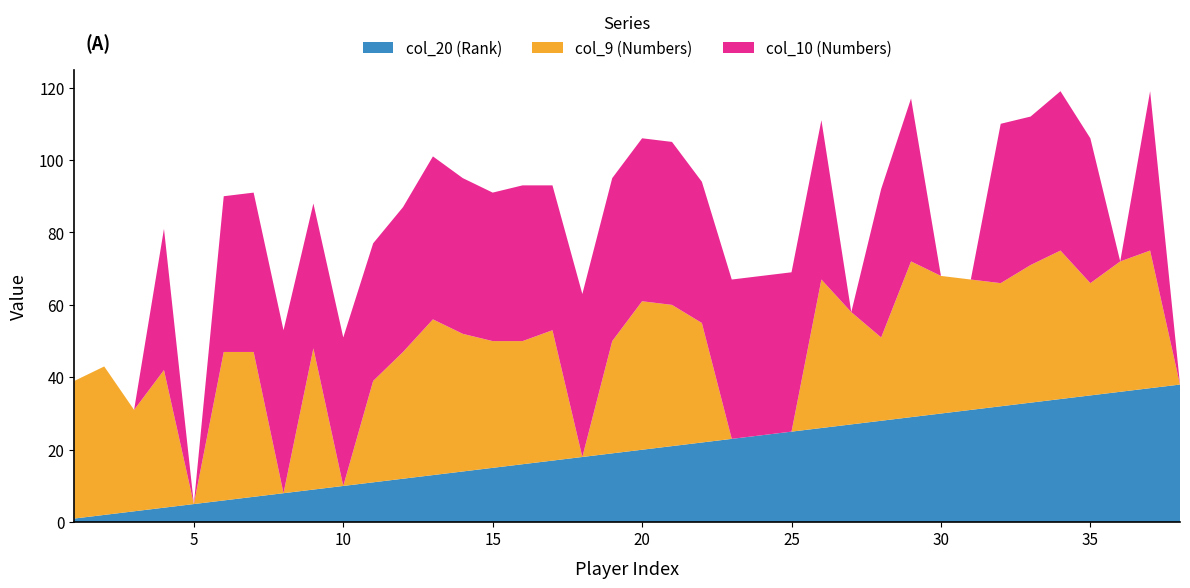

Reading left to right, list all the values displayed in this chart.

col_9: 38	41	28	38	0	41	40	0	39	0	28	35	43	38	35	34	36	0	31	41	39	33	0	0	0	41	31	23	43	38	36	34	38	41	31	36	38	0
col_10: 0	0	0	39	0	43	44	45	40	41	38	40	45	43	41	43	40	45	45	45	45	39	44	44	44	44	0	41	45	0	0	44	41	44	40	0	44	0
col_20: 1	2	3	4	5	6	7	8	9	10	11	12	13	14	15	16	17	18	19	20	21	22	23	24	25	26	27	28	29	30	31	32	33	34	35	36	37	38